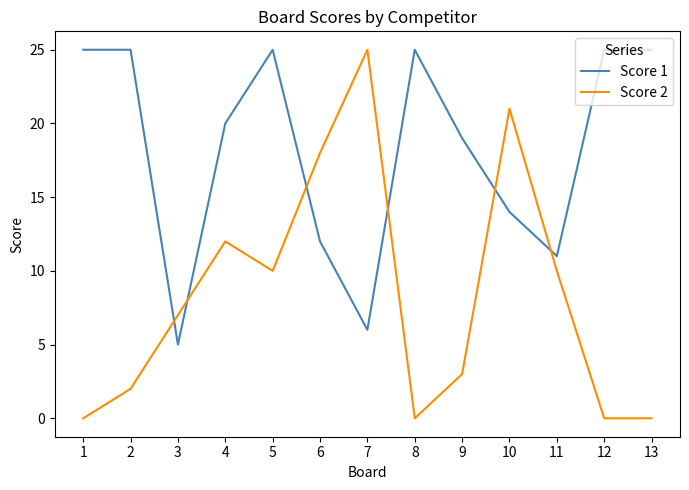

How many distinct data groups are displayed?

2